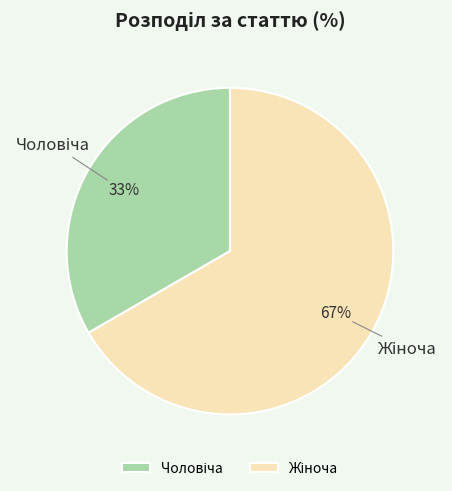

Is there any slice that represents more than half of the pie?

Yes